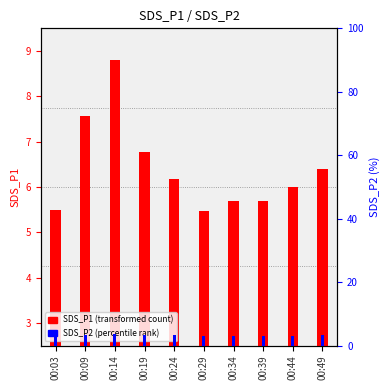

How many bars are there in total?

20